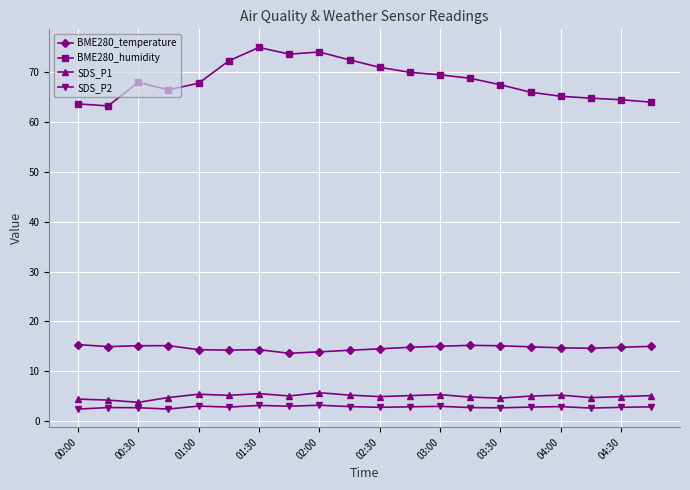

True or false: BME280_temperature and BME280_humidity cross at least once.

False